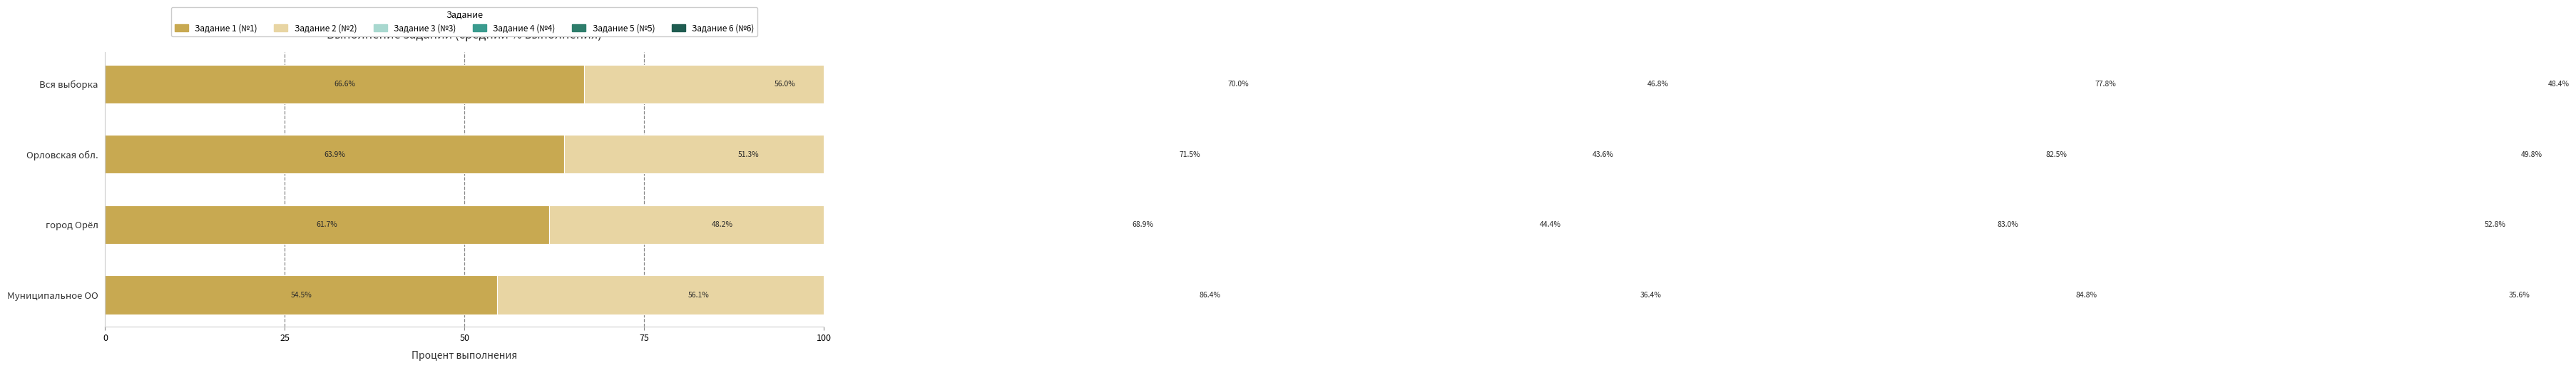

What is the difference between the Задание 6 (№6) values at 75 and 0?

12.8